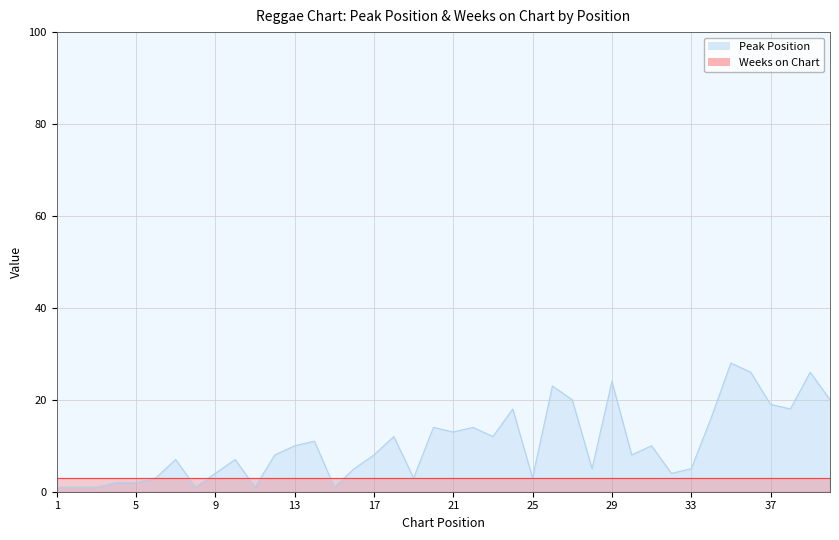

What is the ratio of the value at 9 to the value at 28?

0.8